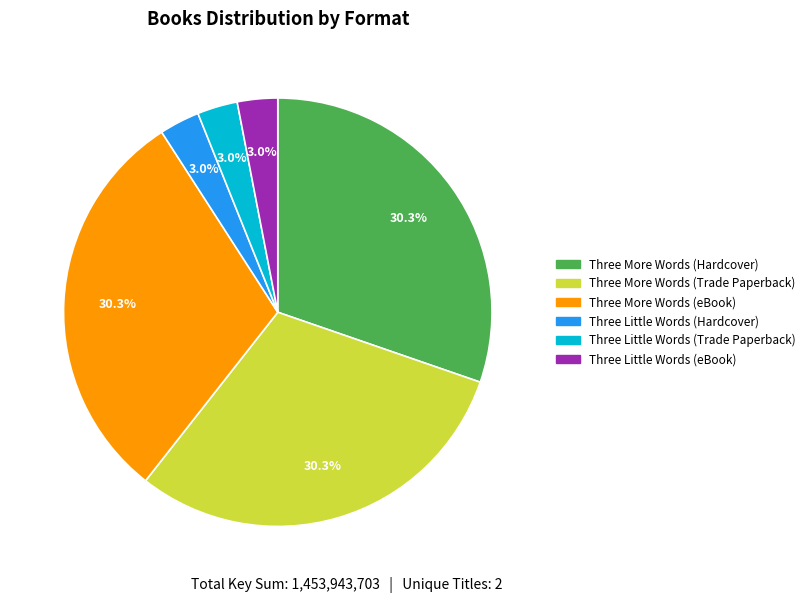

What percentage is the Three More Words (Hardcover) slice, to the nearest percent?

30%